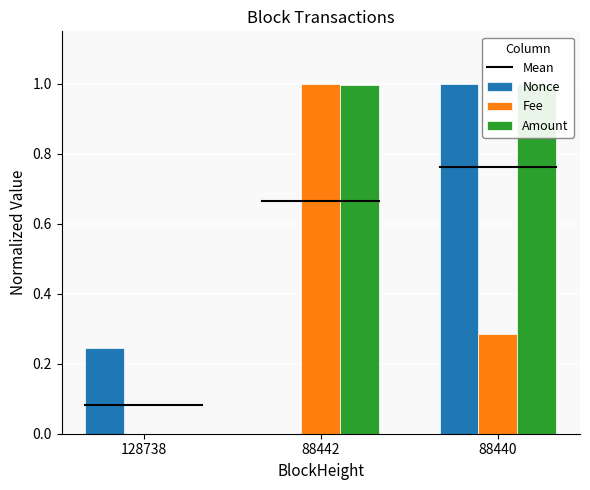

What are all the series names shown in the legend?

Nonce, Fee, Amount